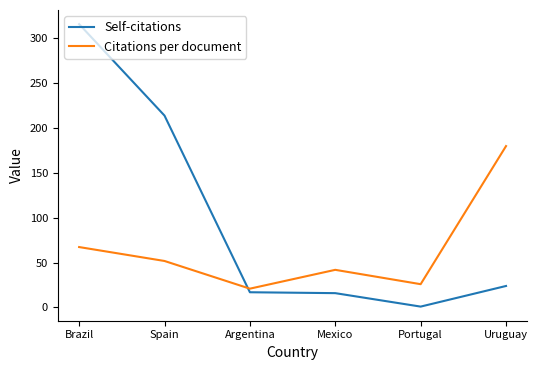

True or false: Self-citations has a value of 1.0 at Portugal.

True